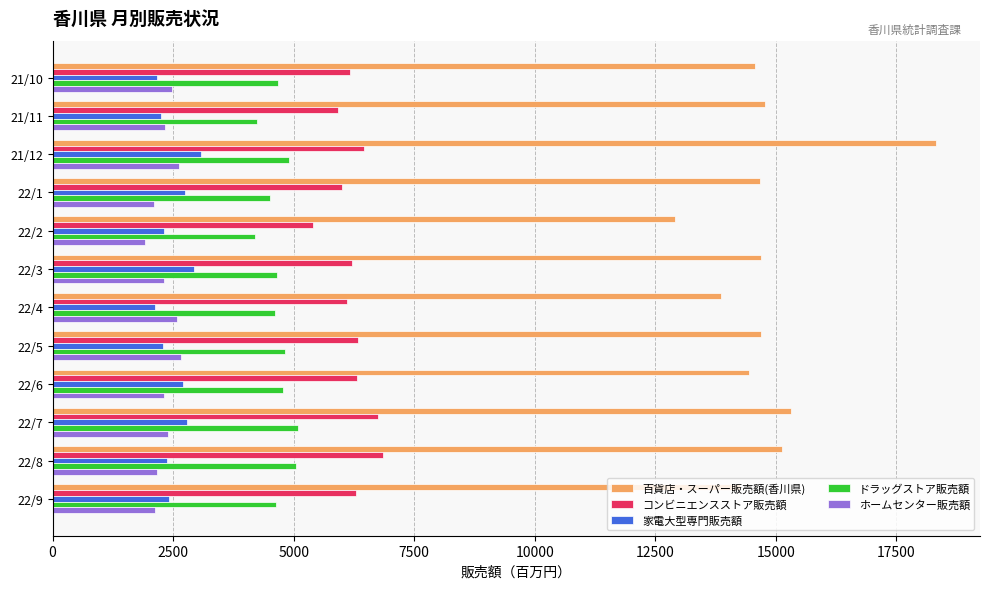

What is the lowest value of the 百貨店・スーパー販売額(香川県) series?

12903.9